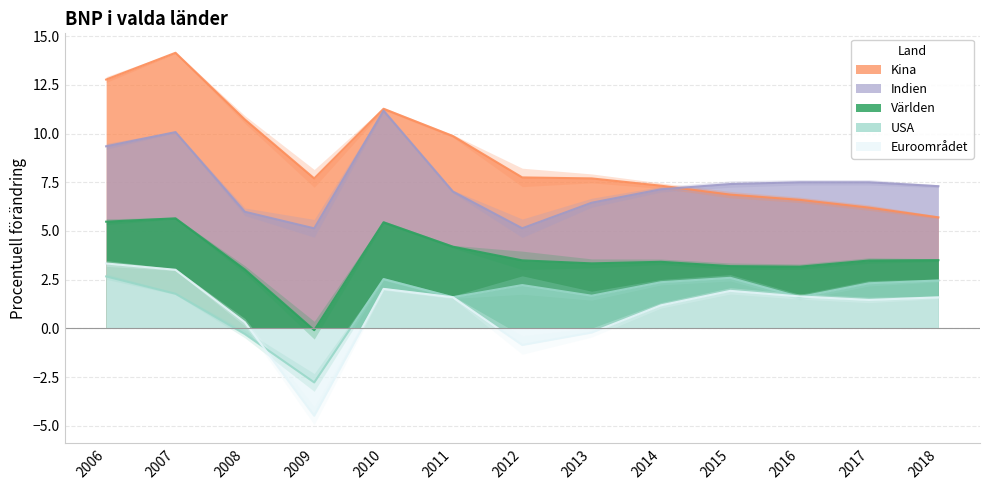

How many lines are shown in the chart?

5